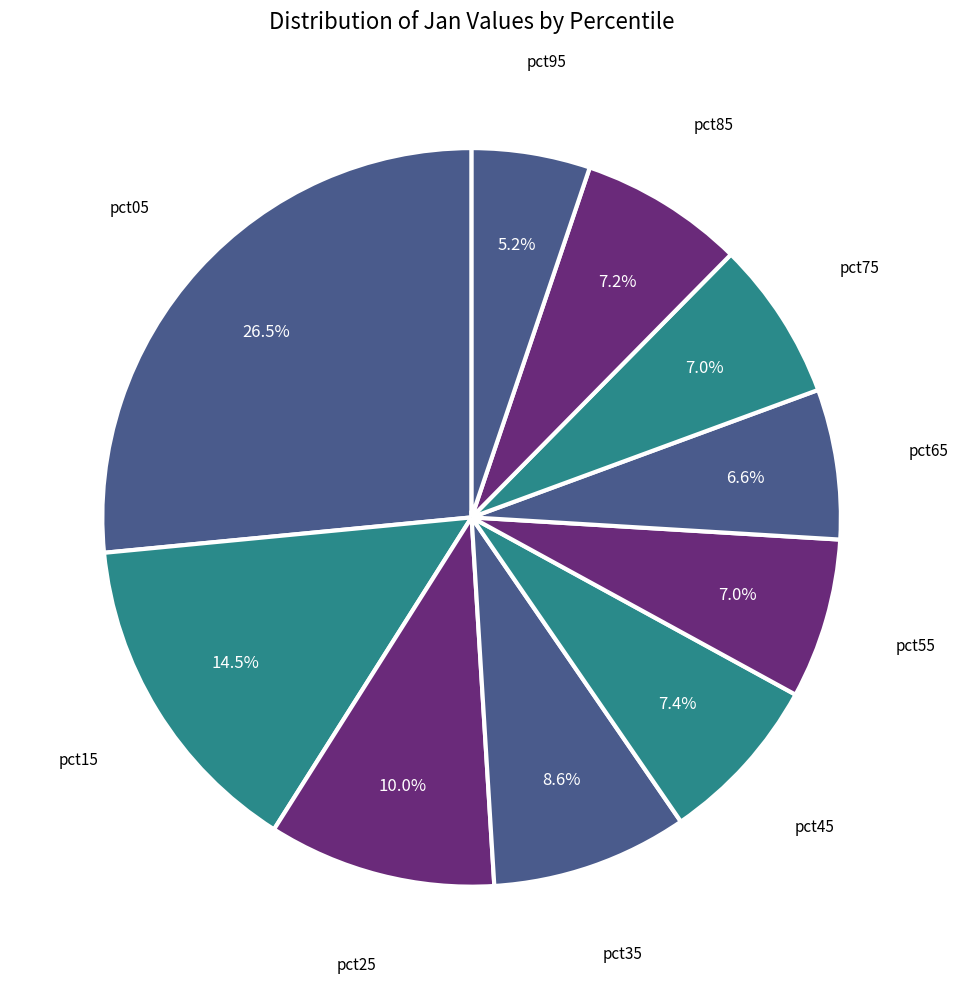

Which has a higher value, pct65 or pct05?

pct05